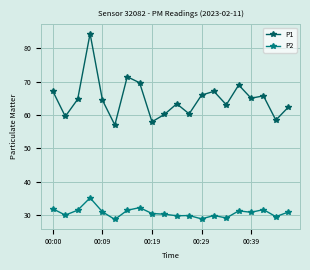

Rank the series by their average value, from highest to lowest.

P1, P2